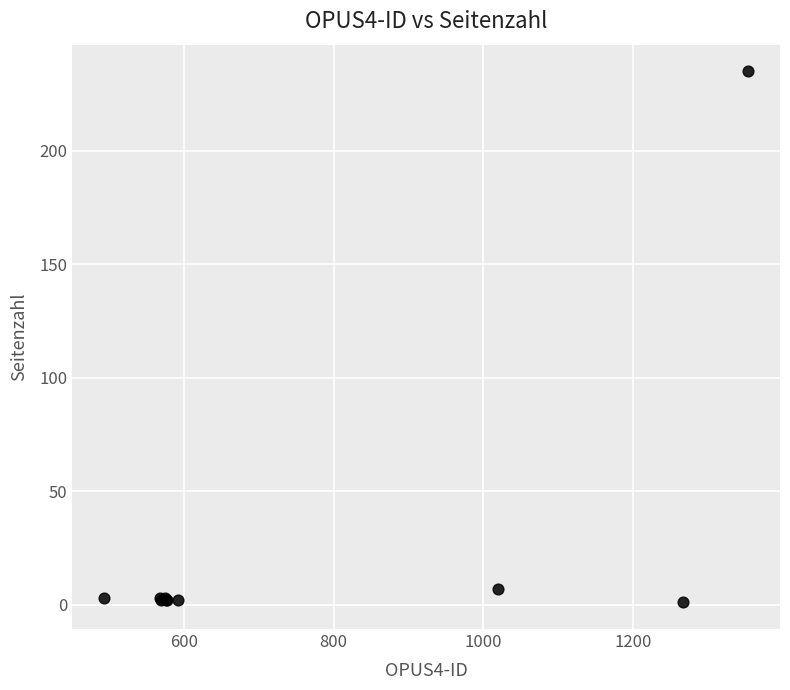

What Y value in the scatter plot is closest to 118?

7